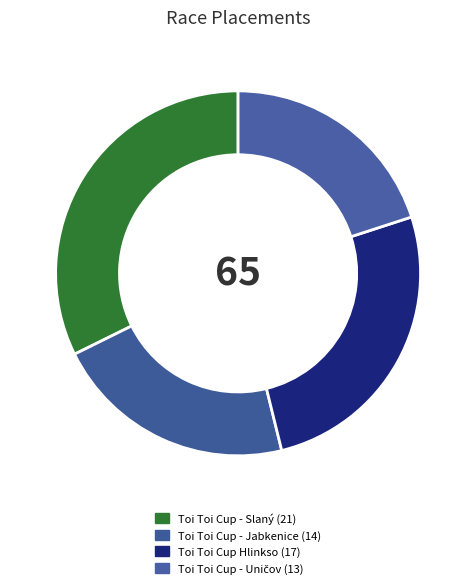

Combined, do Toi Toi Cup - Slaný and Toi Toi Cup - Jabkenice account for over 50%?

Yes